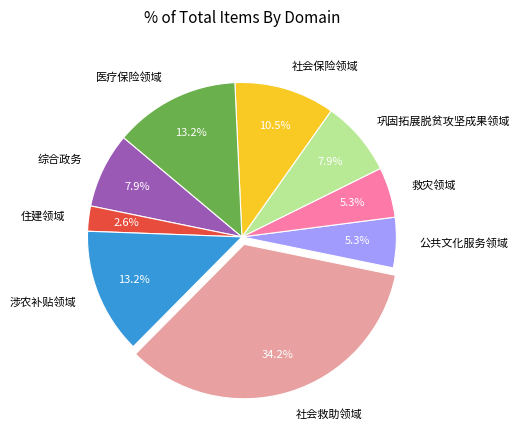

Is it true that 综合政务 is 14% of the pie?

False